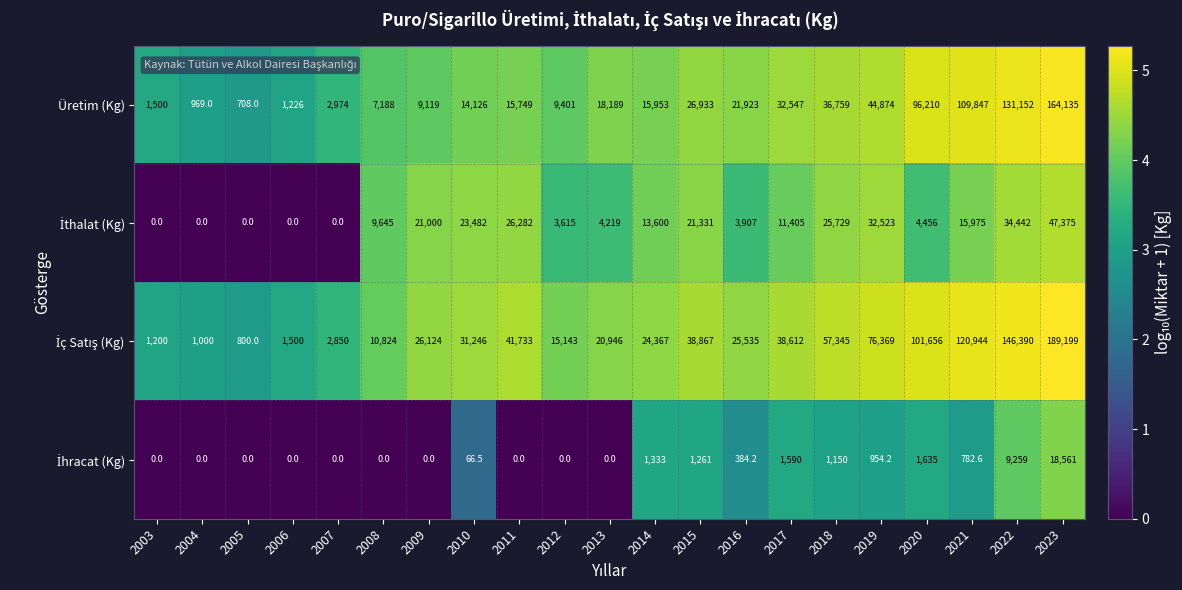

Between 2012 and 2020, which series saw the biggest shift?

Üretim (Kg)